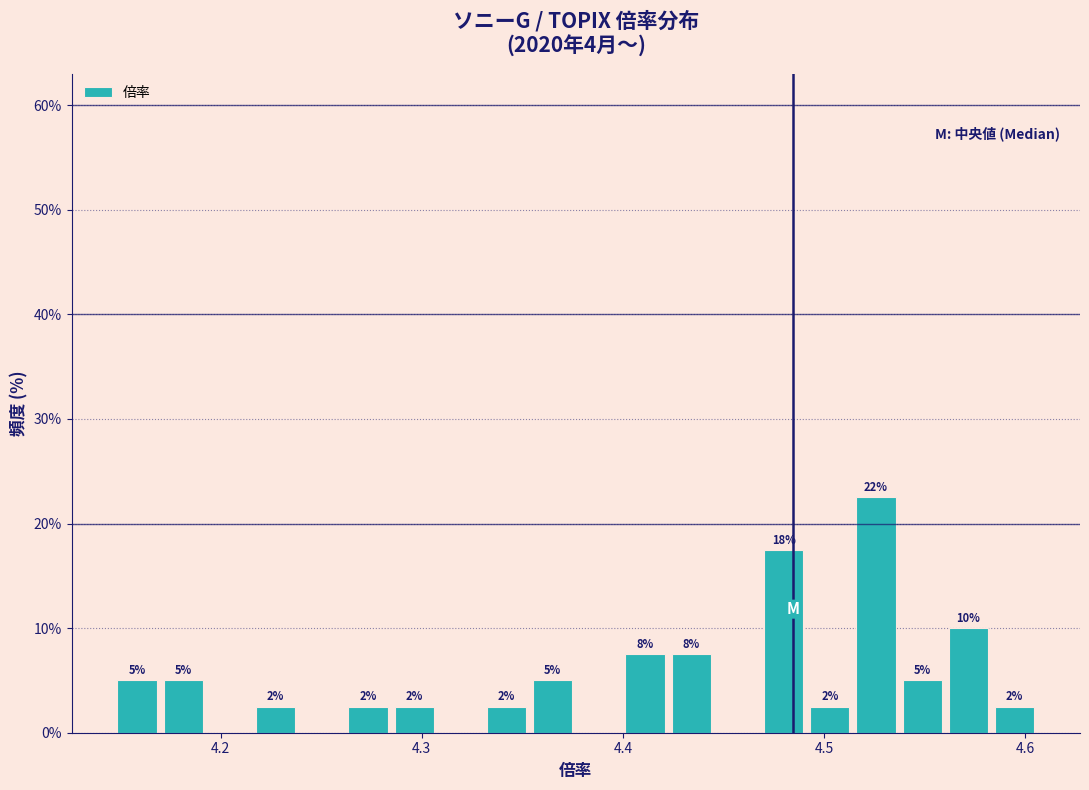

Around what value on the x-axis is the tallest bar? Give the approximate position of its centre, as read against the axis.

4.53